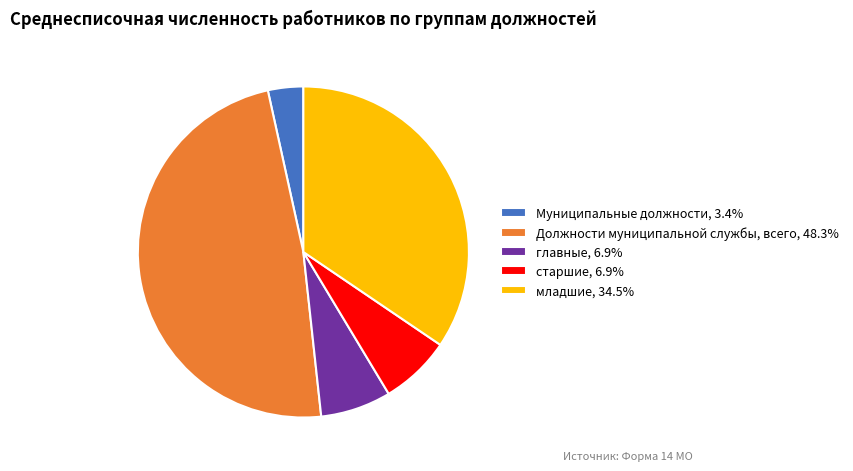

Does главные, 6.9% represent more than half of the total?

No